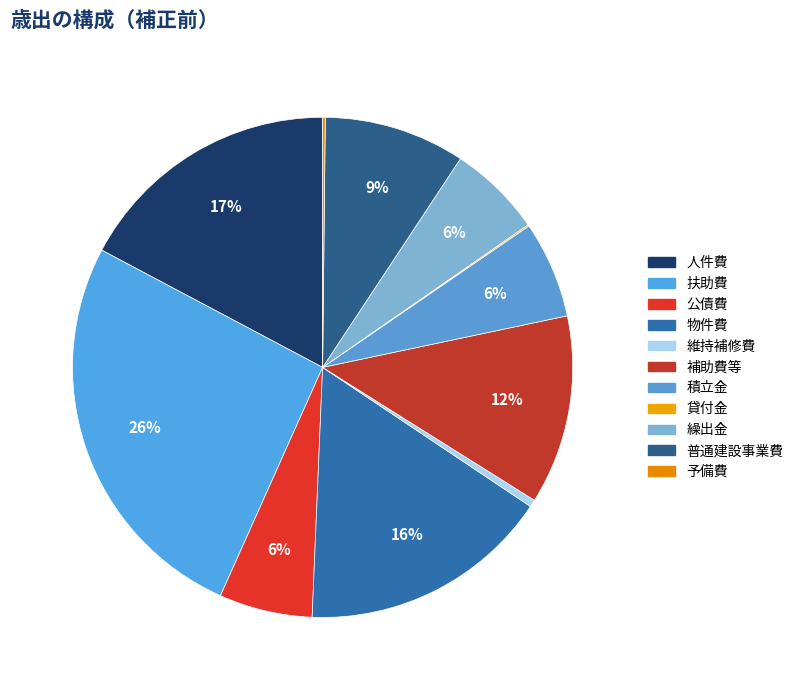

Is it true that 普通建設事業費 is 22% of the pie?

False